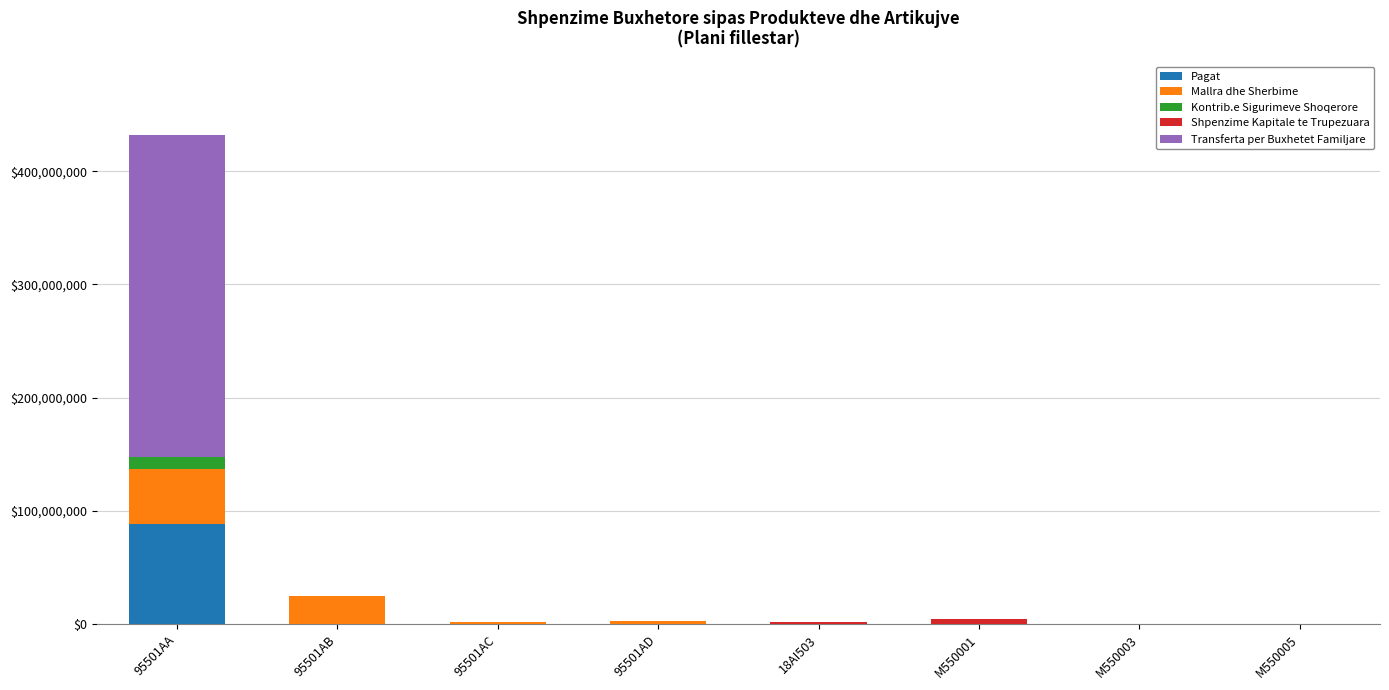

At which category is the sum across all series the highest?

95501AA